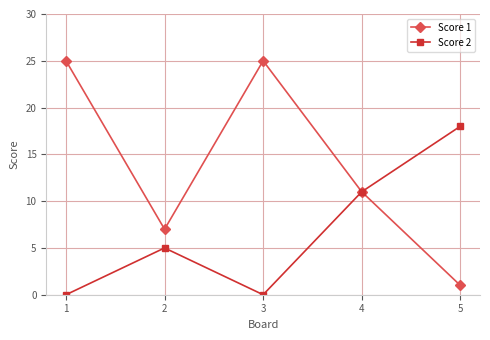

List the series in order of their overall mean, lowest first.

Score 2, Score 1